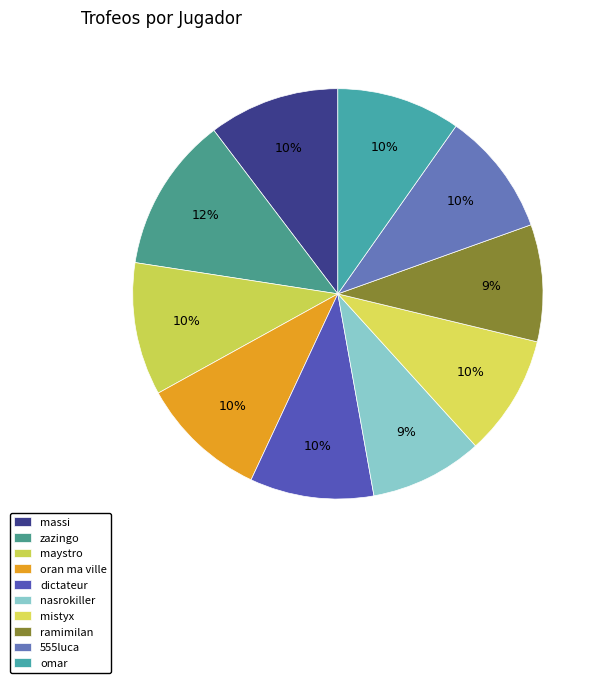

Combined, do maystro and massi account for over 50%?

No